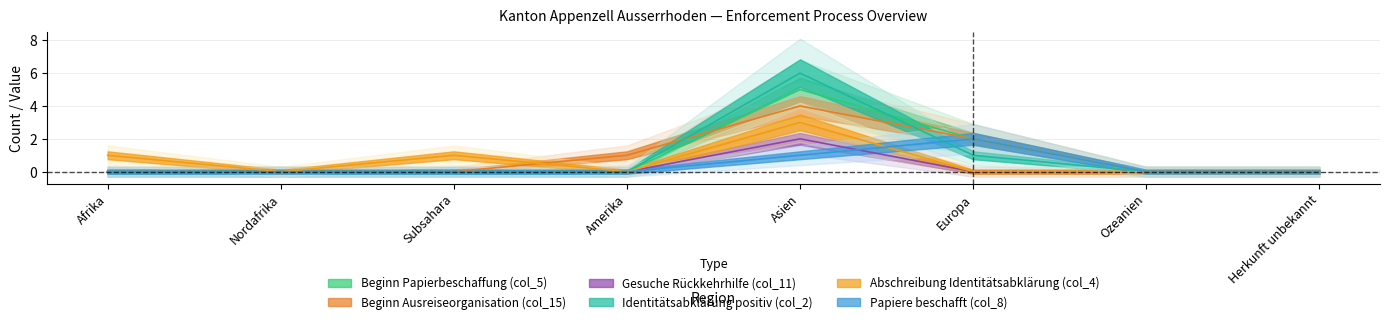

Does the chart have visible grid lines?

Yes